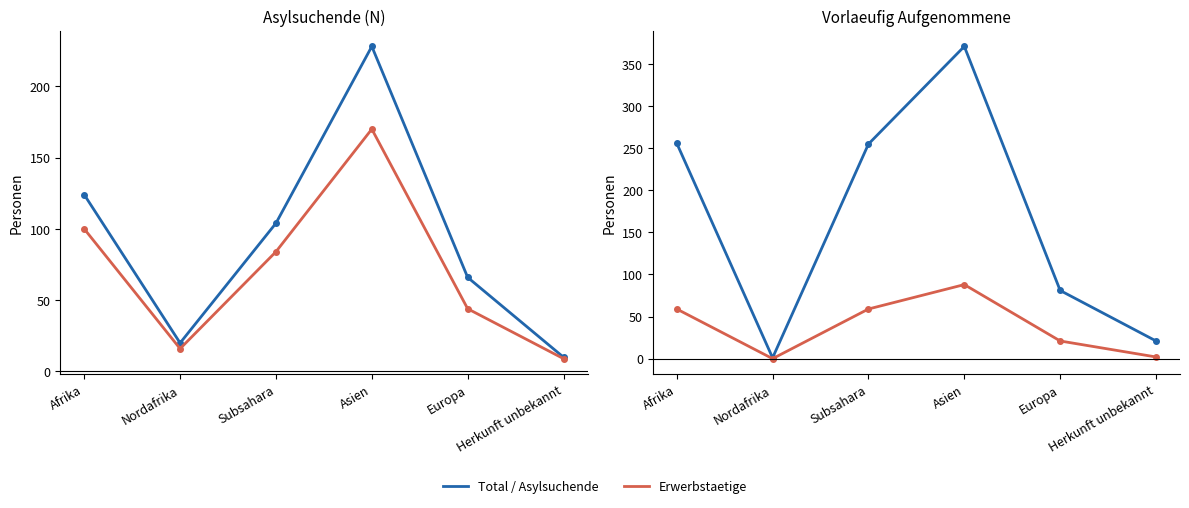

Between Subsahara and Asien, which series saw the biggest shift?

Asylsuchende Total (N)